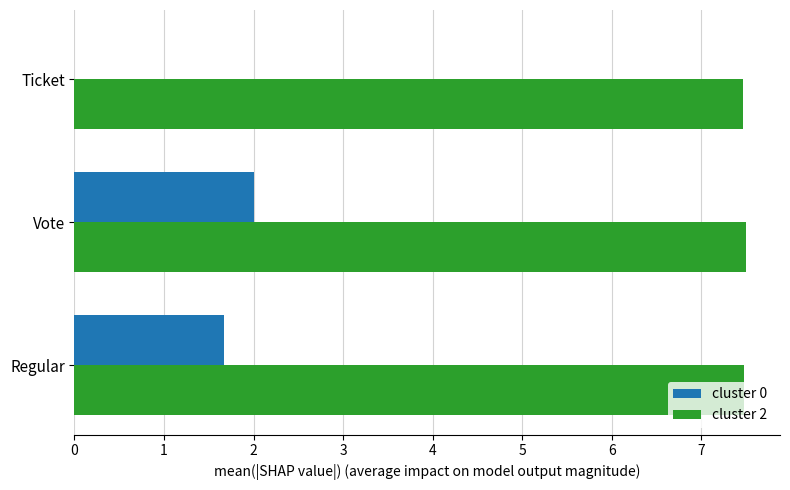

Which series has the largest total across all categories?

cluster 2